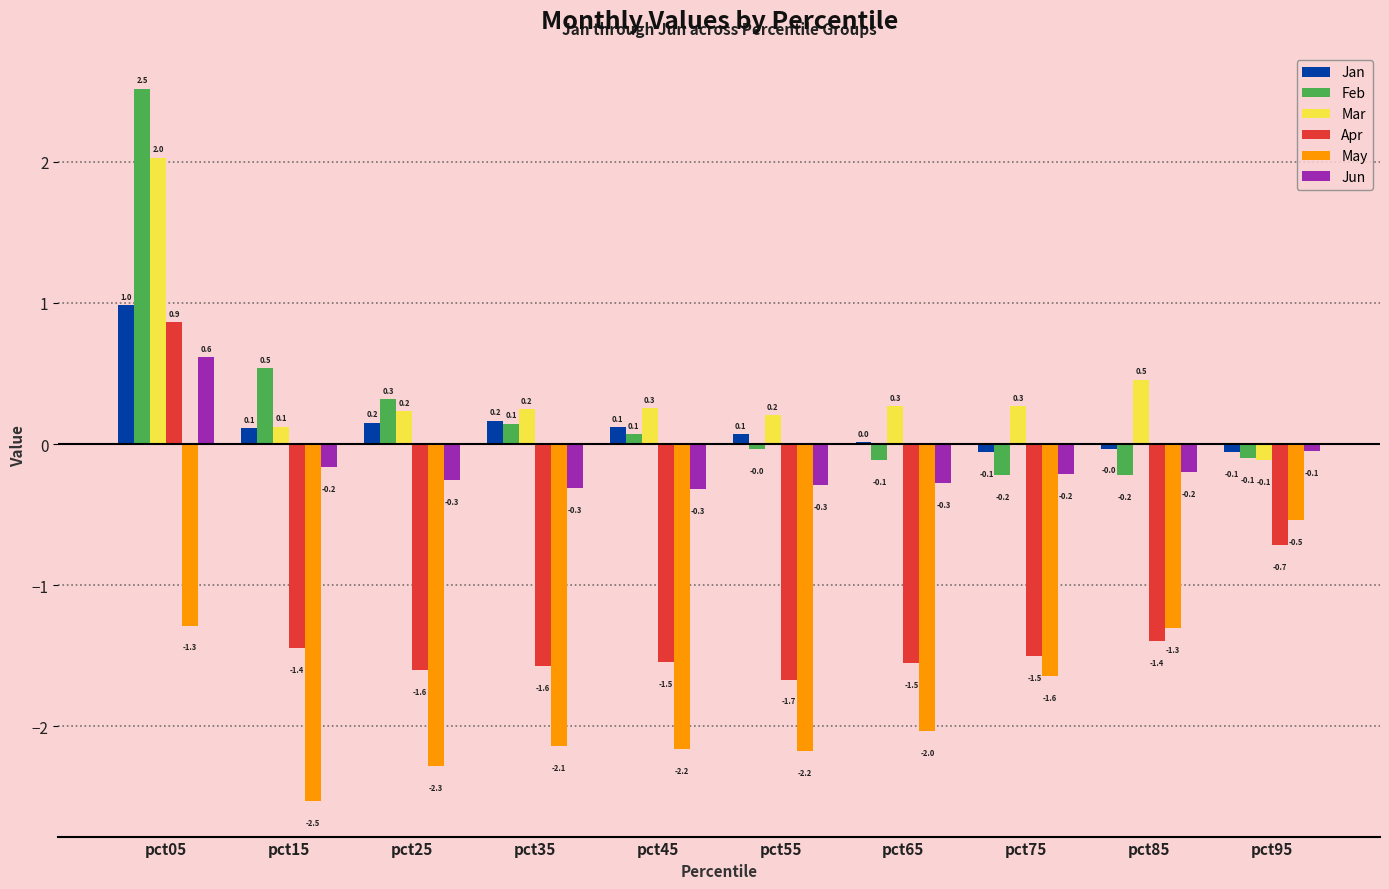

What is the sum of the Jun values at pct85 and pct45?

-0.5